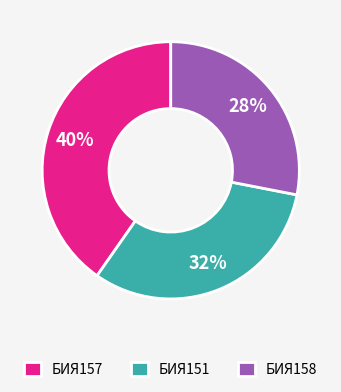

Count the number of slices in the pie.

3